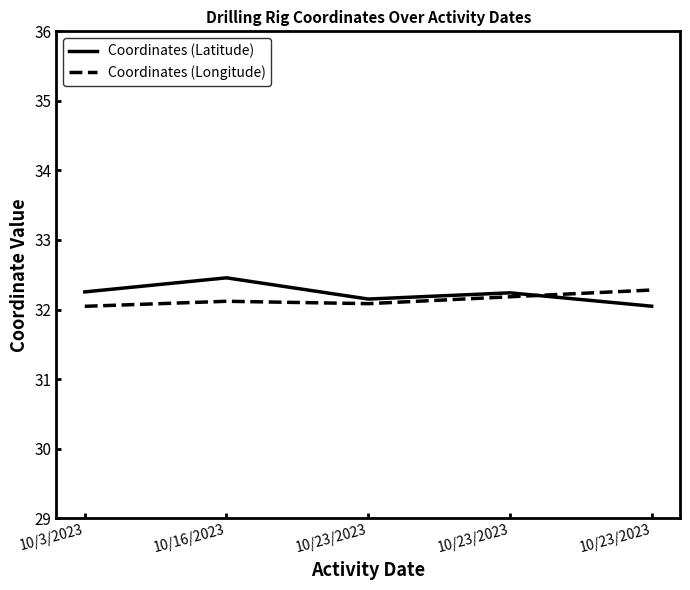

Does the chart display data point markers on the line(s)?

No